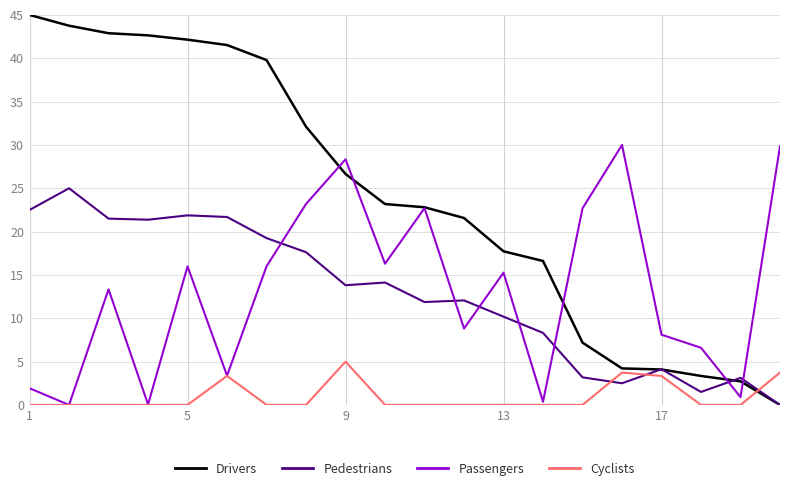

How many intersections are there between Pedestrians and Cyclists?

3